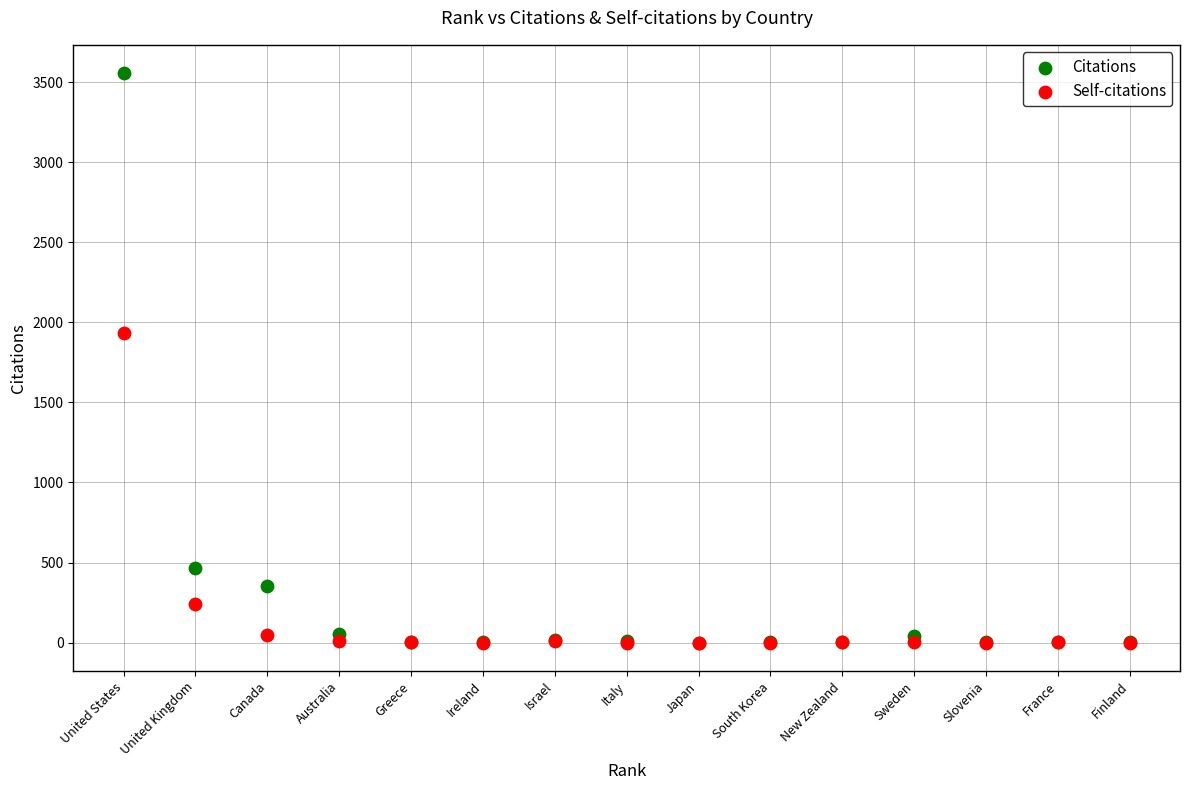

Across all series, what Y value is closest to 1777?

1931